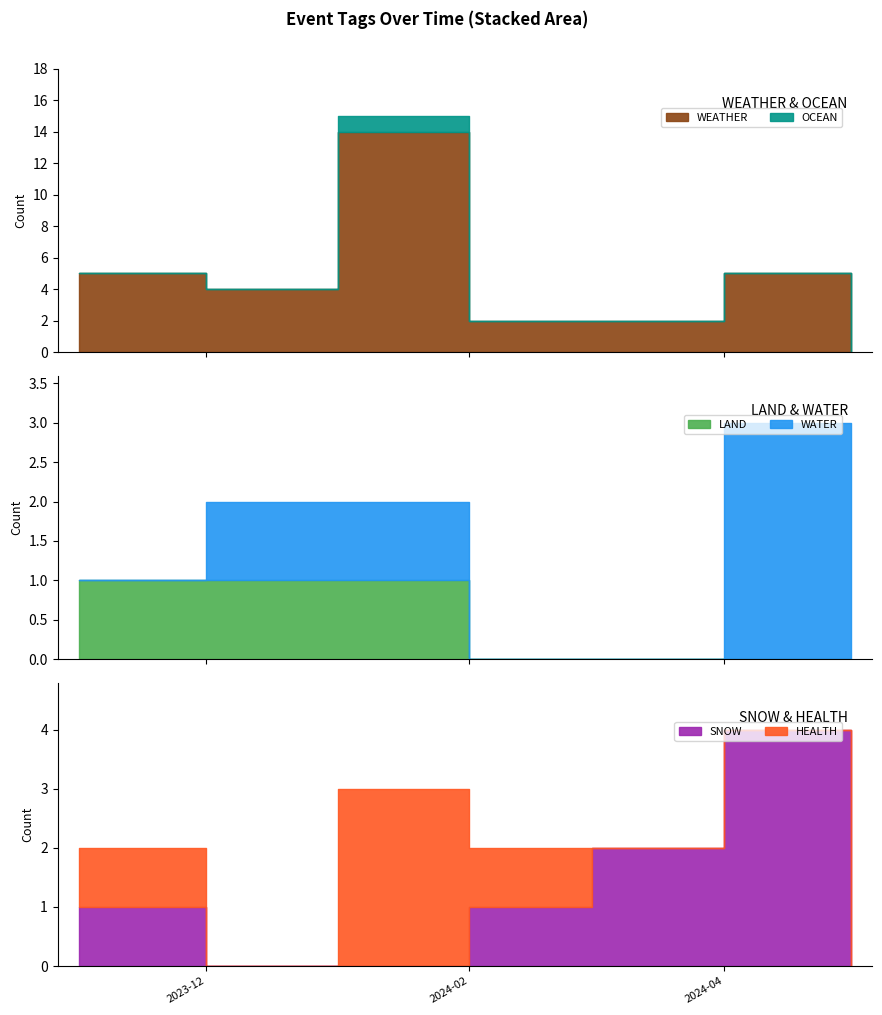

True or false: OCEAN and WEATHER intersect in this chart.

False